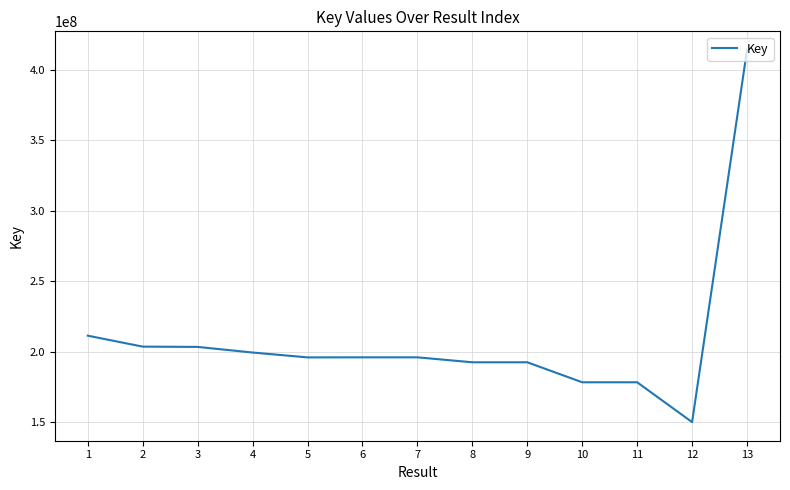

Approximately how many times larger is the value at 12 compared to 1?

0.7